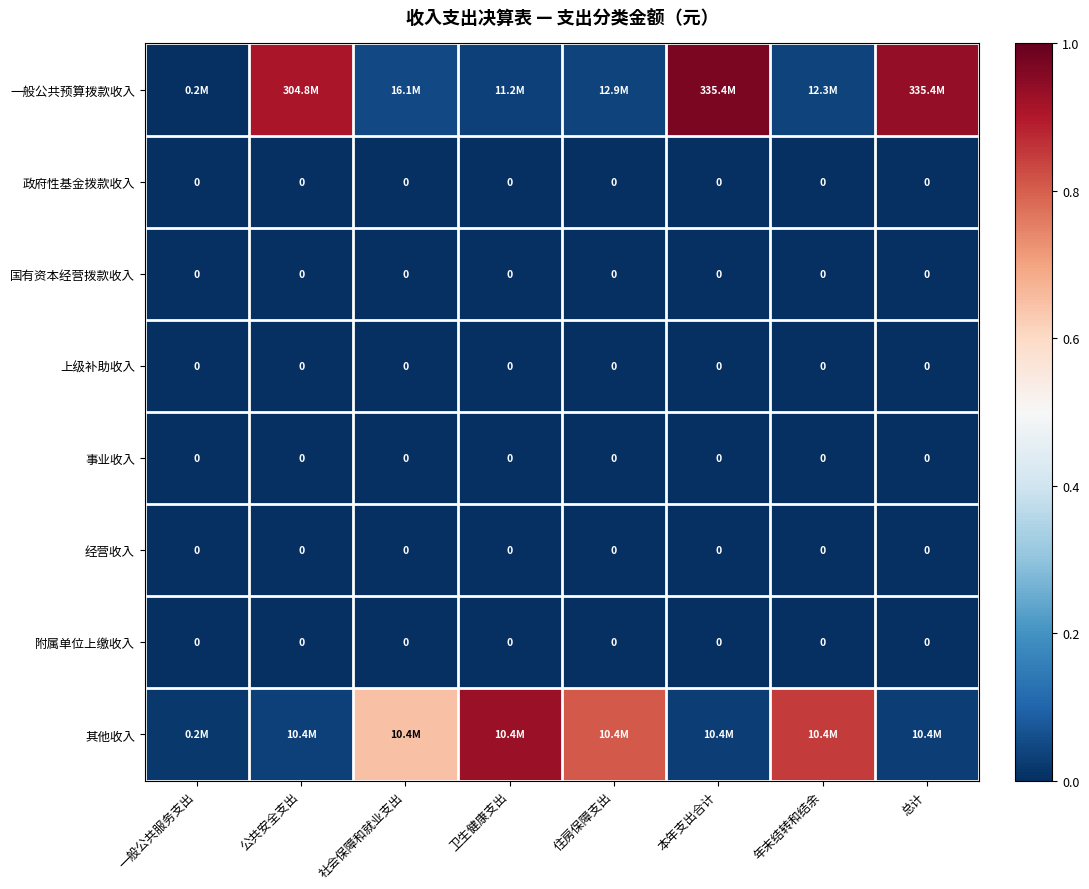

At which category is the sum across all series the highest?

本年支出合计